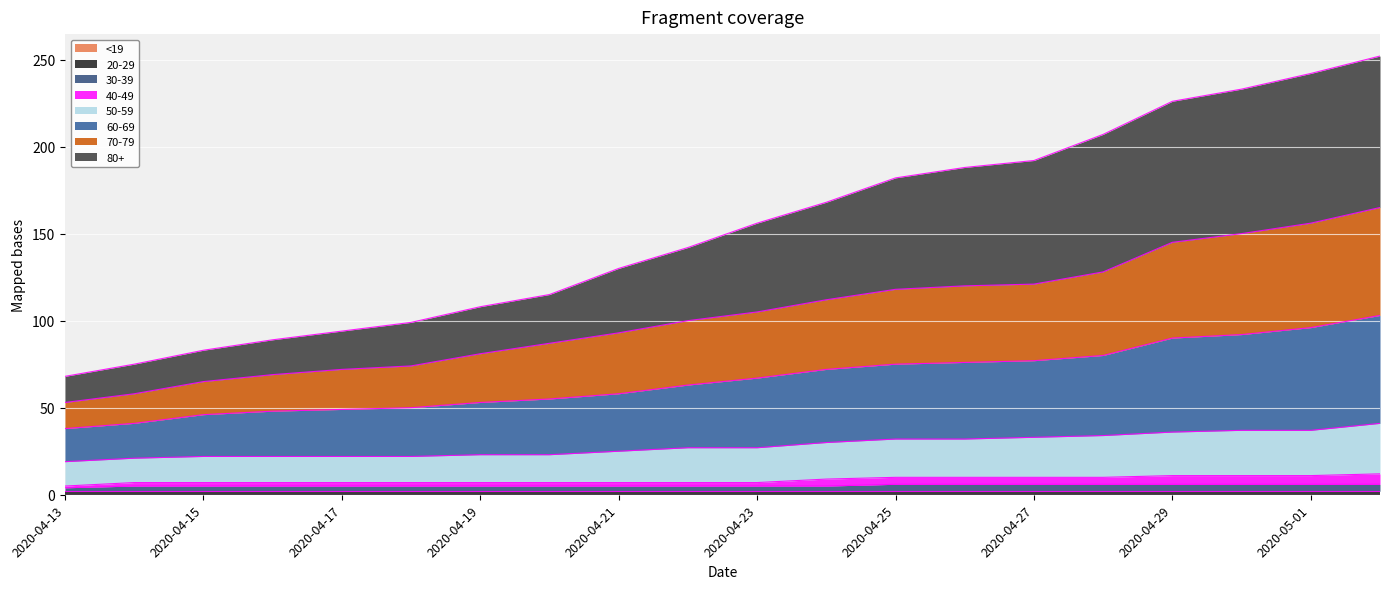

Does the chart display data point markers on the line(s)?

No